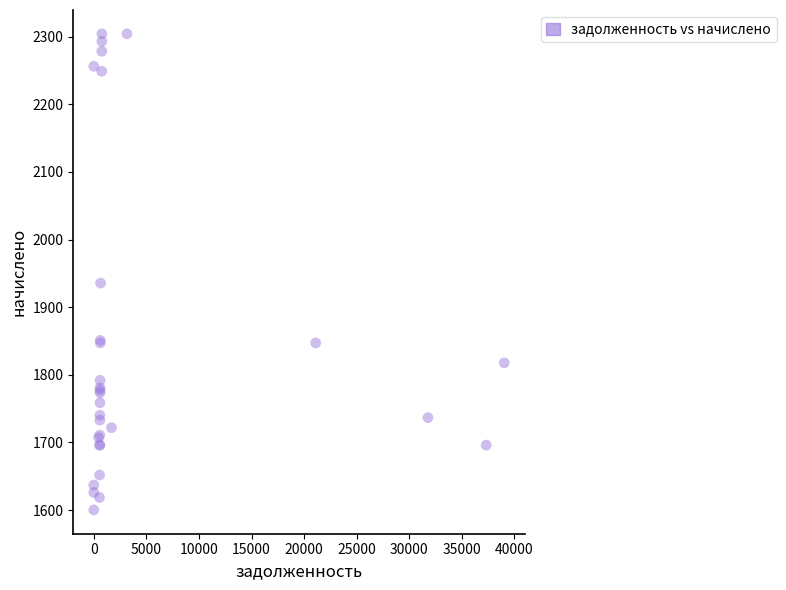

What Y value in the scatter plot is closest to 1952?

1935.7